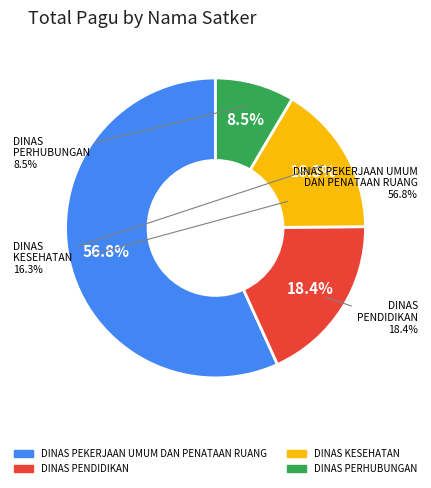

The DINAS PEKERJAAN UMUM DAN PENATAAN RUANG slice represents 36% of the pie. True or false?

False